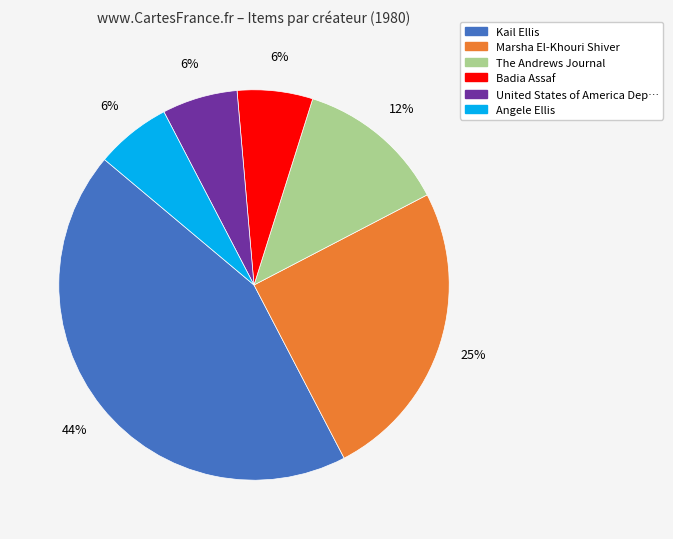

Is there any slice that represents more than half of the pie?

No